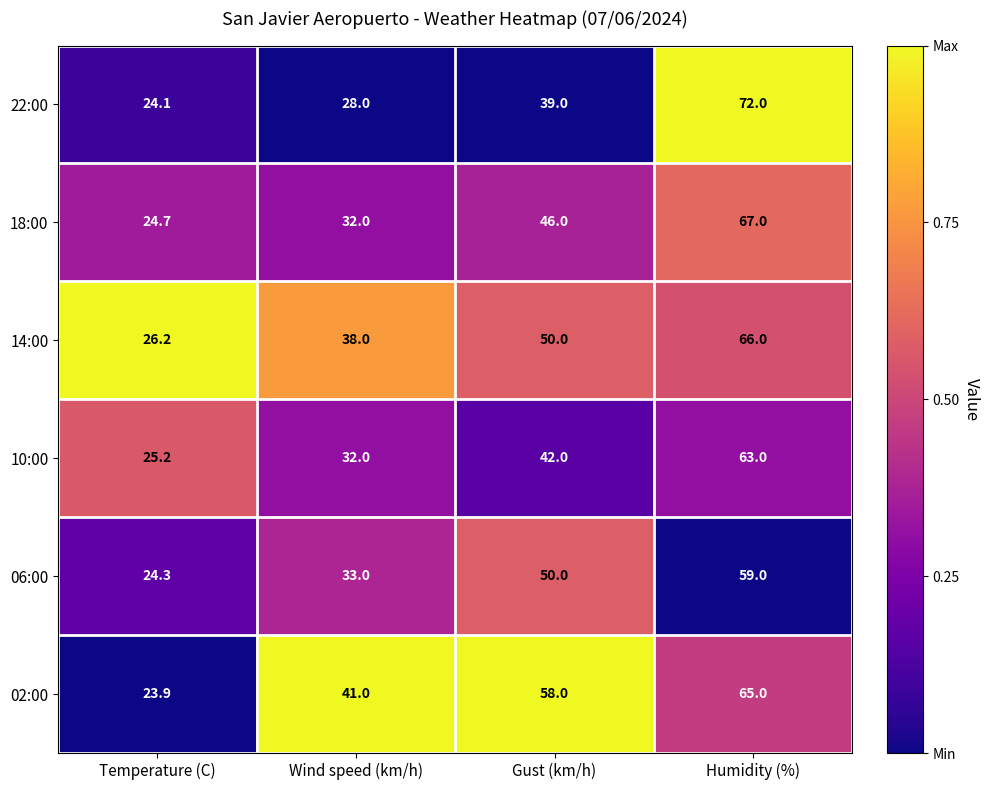

Which series has the largest total across all categories?

02:00